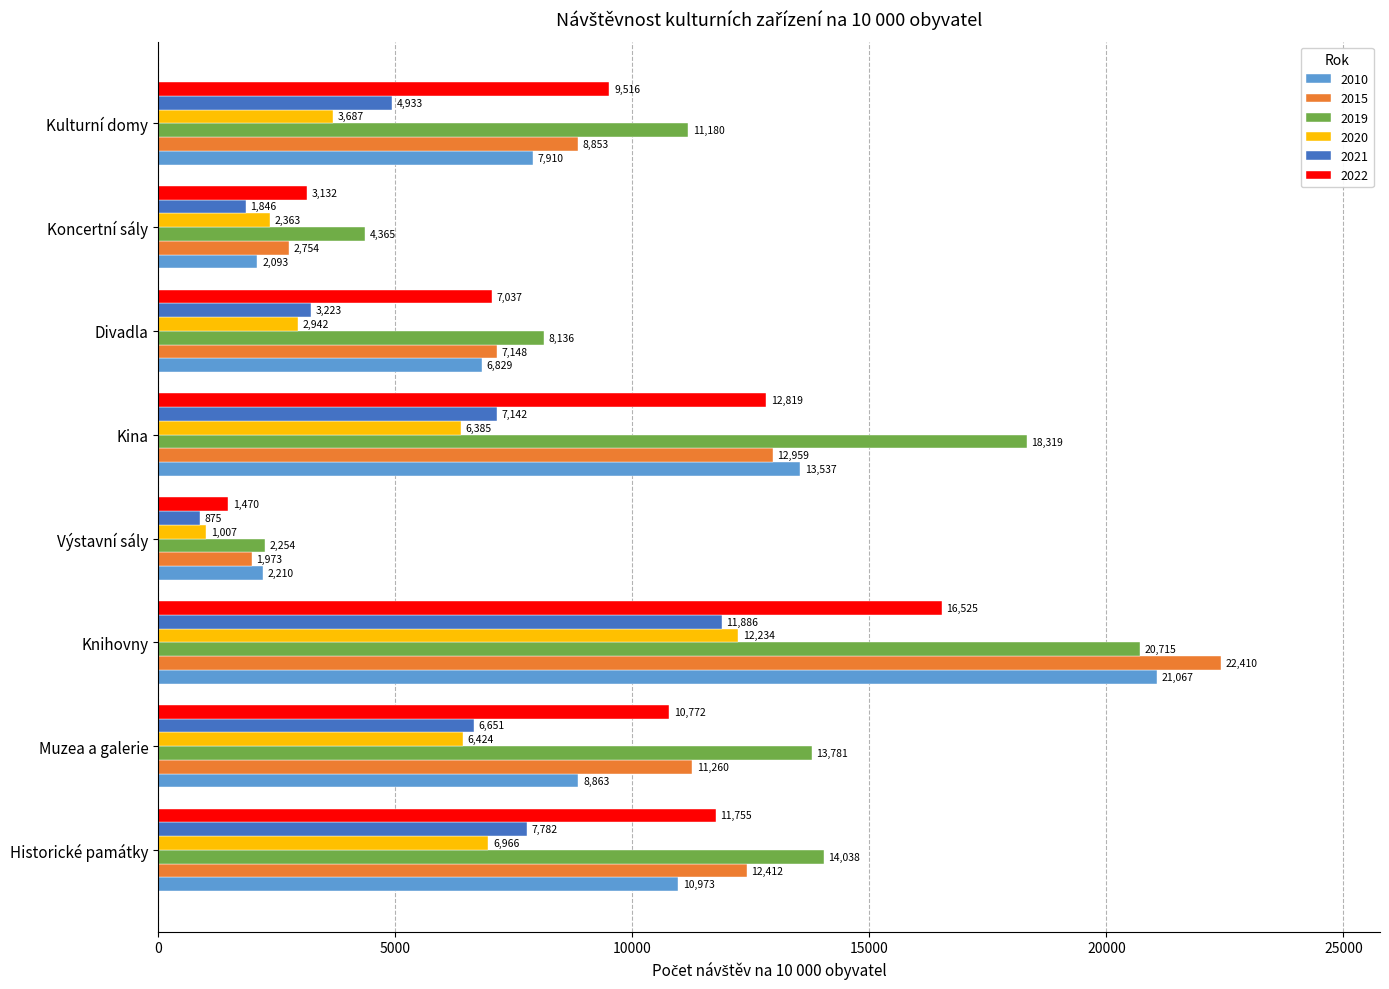

What is the difference between the 2022 values at Historické památky and Divadla?

4718